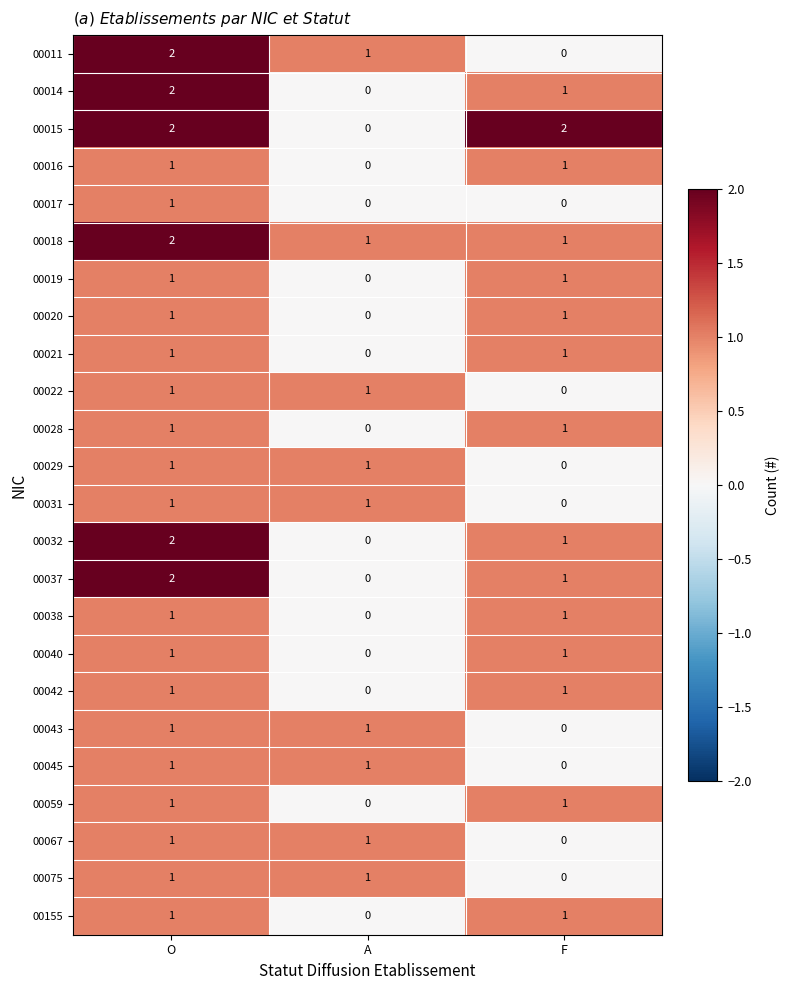

Count the 00067 values in the range 0 to 1.

3